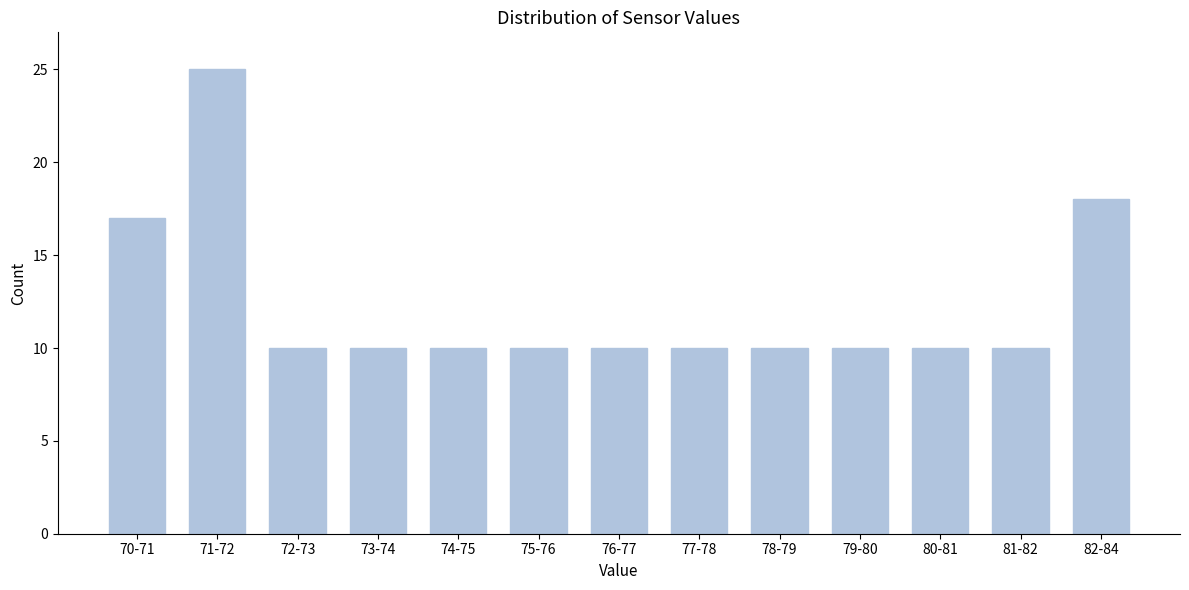

Reading left to right, what are all the values shown in this chart?

17	25	10	10	10	10	10	10	10	10	10	10	18